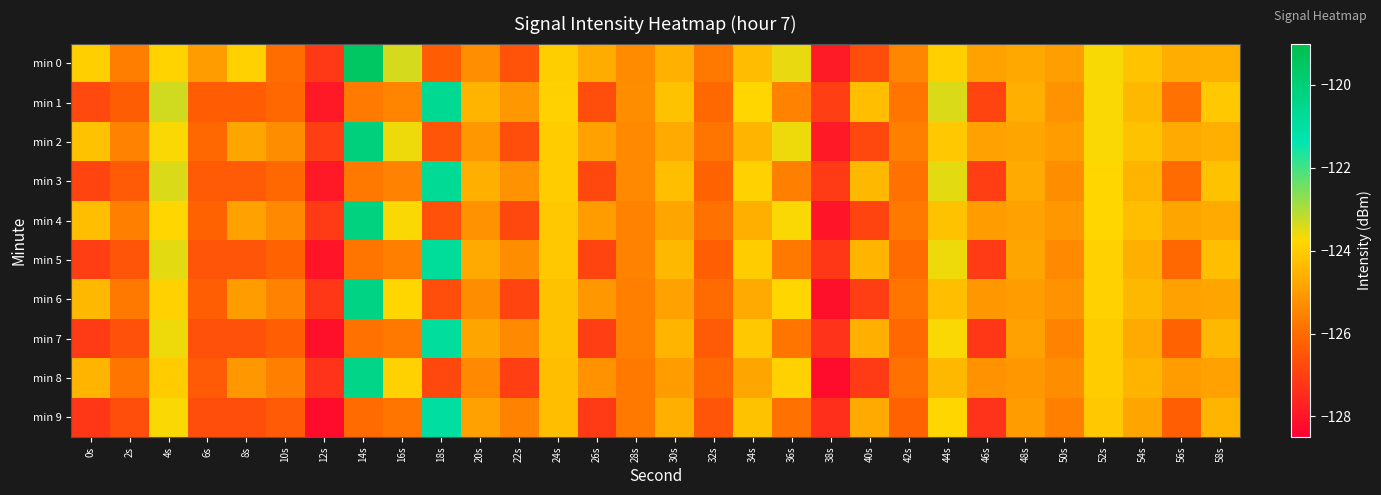

Which category has the highest value across all series?

14s